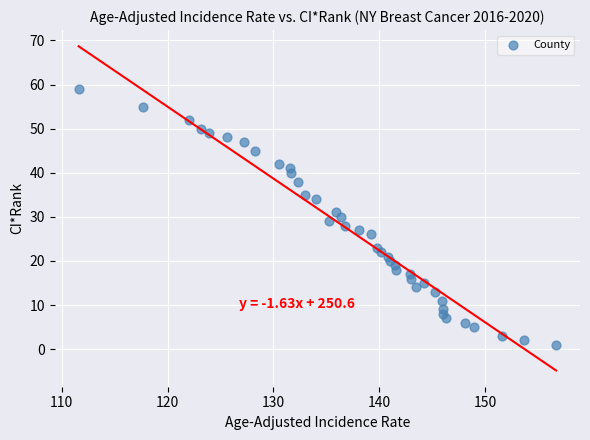

What is the range of Y values (max minus min)?

58